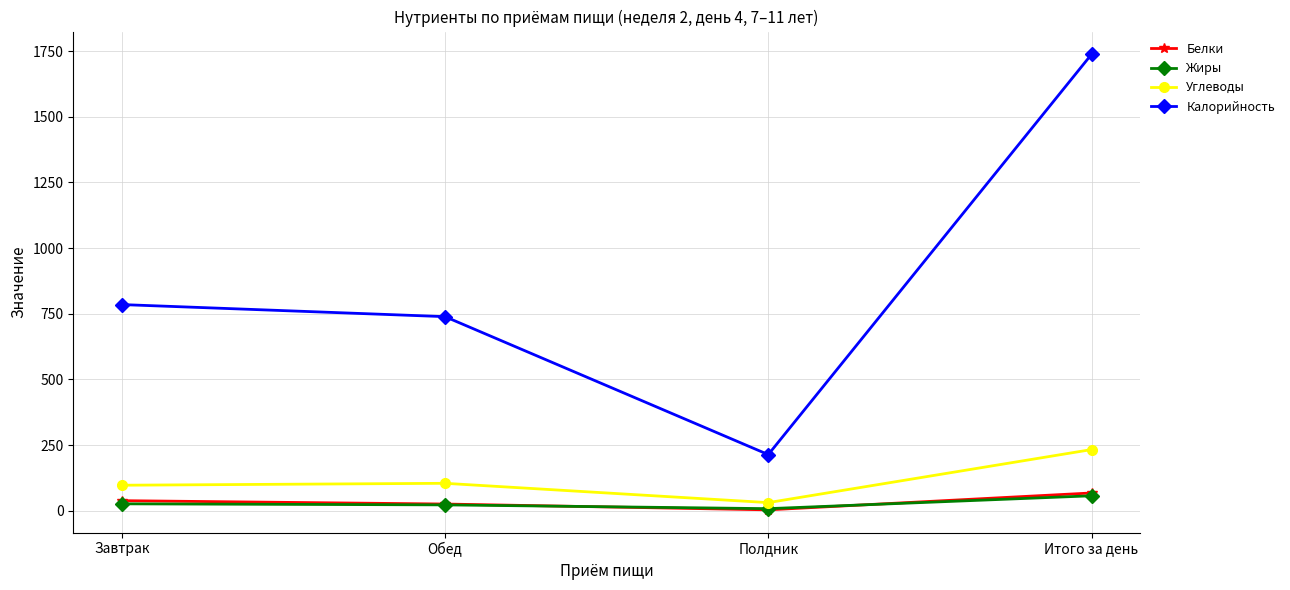

What are all the series names shown in the legend?

Белки, Жиры, Углеводы, Калорийность